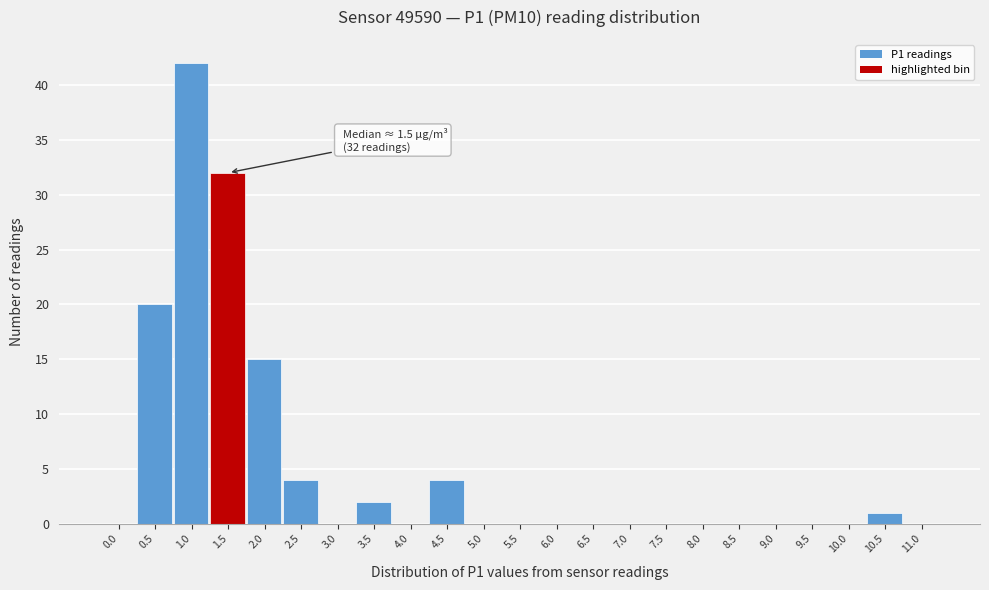

Reading left to right, list all the values displayed in this chart.

0.0=0	0.5=20	1.0=42	1.5=32	2.0=15	2.5=4	3.0=0	3.5=2	4.0=0	4.5=4	5.0=0	5.5=0	6.0=0	6.5=0	7.0=0	7.5=0	8.0=0	8.5=0	9.0=0	9.5=0	10.0=0	10.5=1	11.0=0